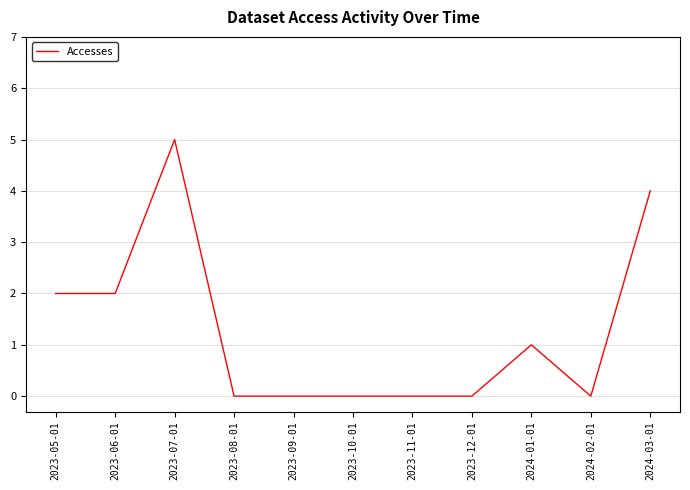

Reading left to right, extract all data points from this chart.

2	2	5	0	0	0	0	0	1	0	4